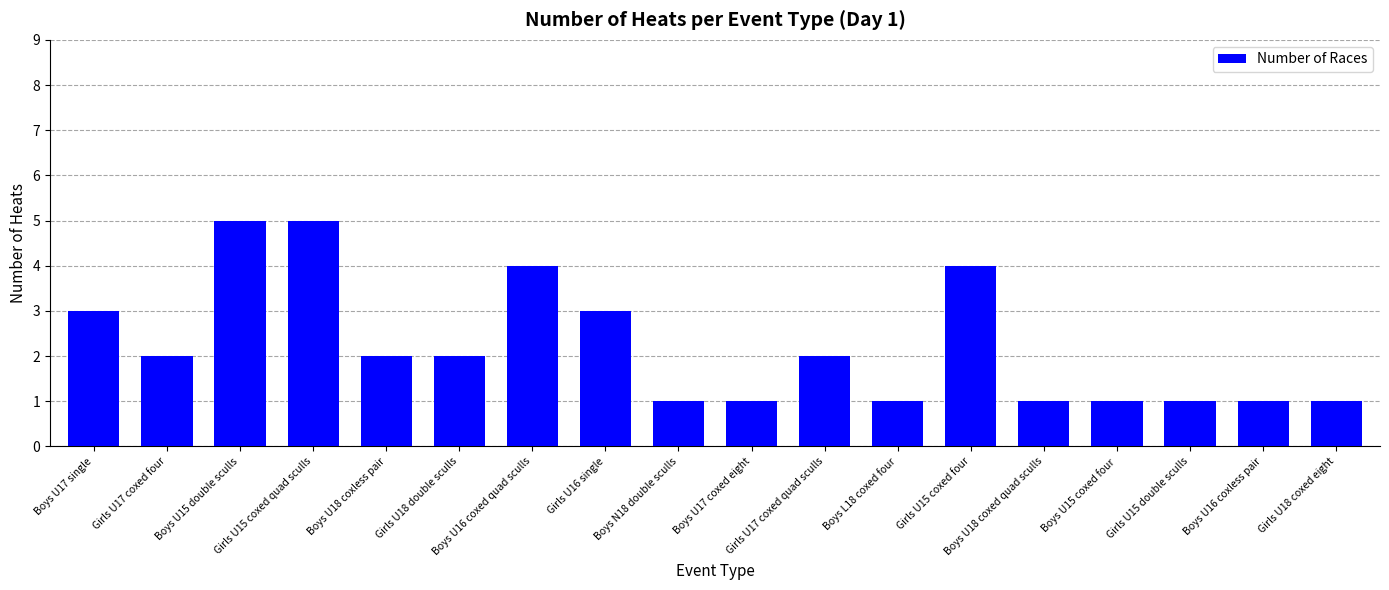

Where does the data first go above 2?

Boys U17 single